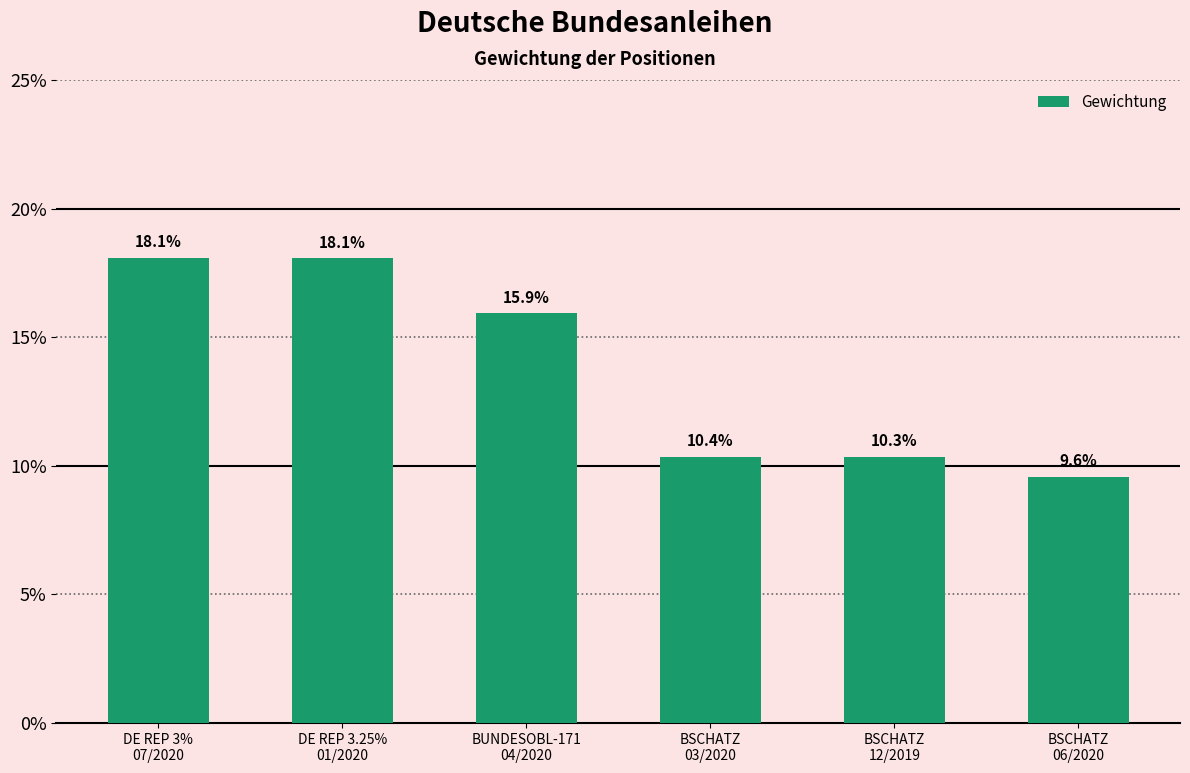

Rank the categories by value from lowest to highest.

BSCHATZ
06/2020, BSCHATZ
12/2019, BSCHATZ
03/2020, BUNDESOBL-171
04/2020, DE REP 3.25%
01/2020, DE REP 3%
07/2020